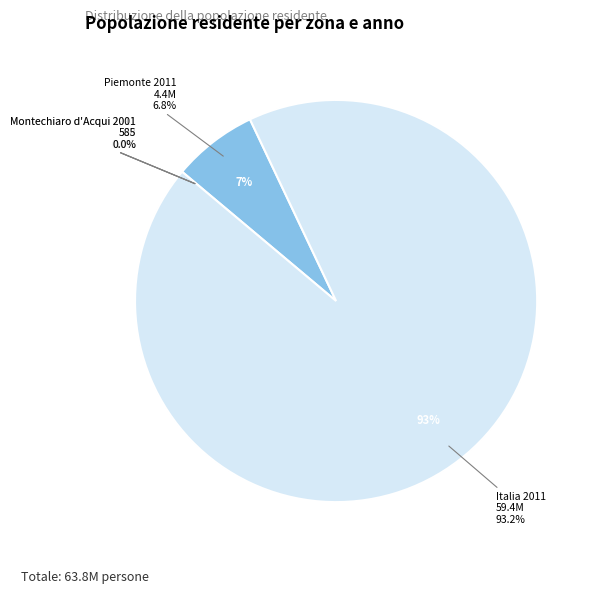

How many segments does this pie chart have?

5